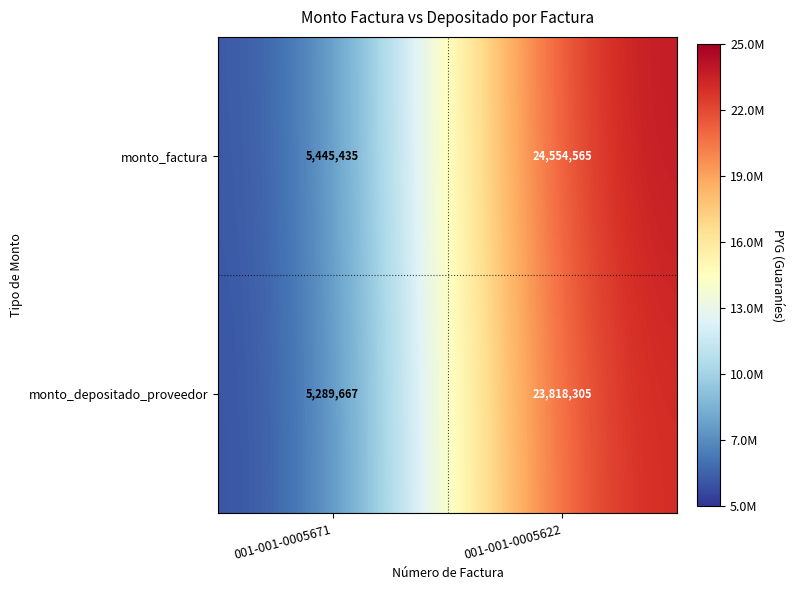

Rank the series at 001-001-0005671 from lowest to highest value.

monto_depositado_proveedor, monto_factura